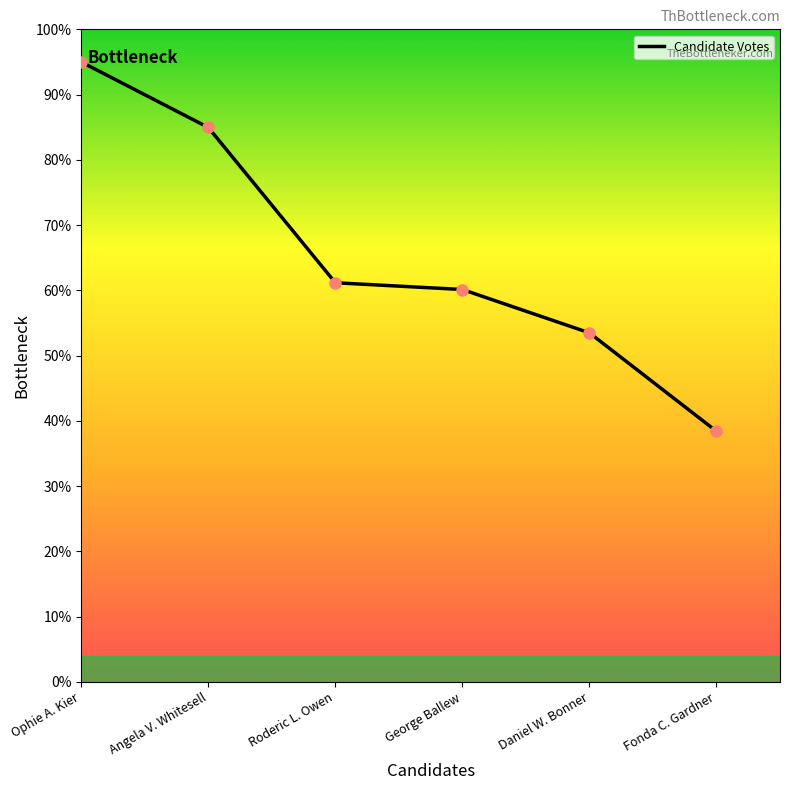

At which category does the chart reach its minimum across all series?

Fonda C. Gardner